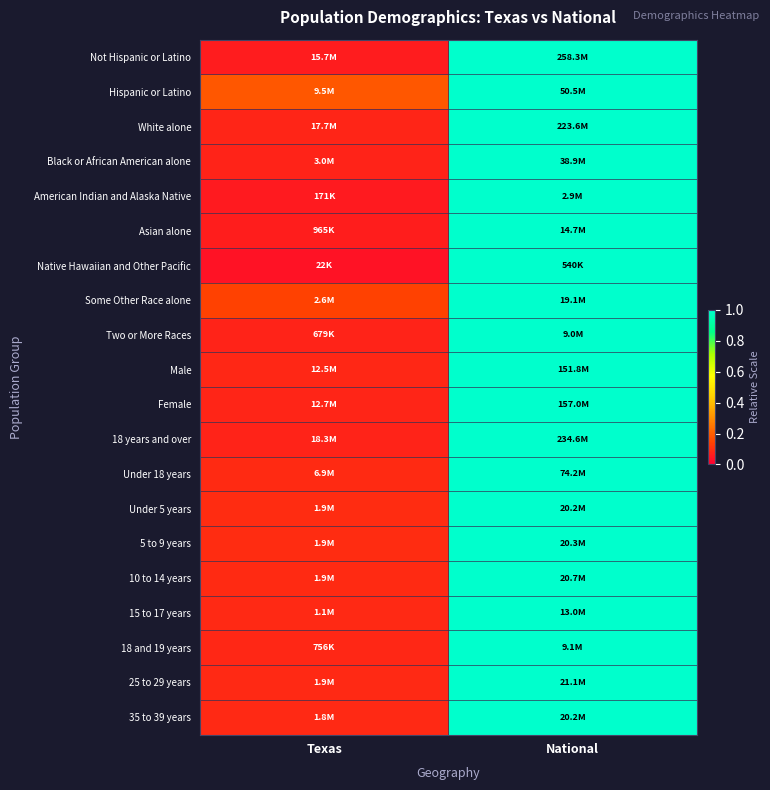

Reading left to right, transcribe all the data shown in this chart.

Not Hispanic or Latino: Texas=0.1	National=1.0
Hispanic or Latino: Texas=0.2	National=1.0
White alone: Texas=0.1	National=1.0
Black or African American alone: Texas=0.1	National=1.0
American Indian and Alaska Native: Texas=0.1	National=1.0
Asian alone: Texas=0.1	National=1.0
Native Hawaiian and Other Pacific: Texas=0.0	National=1.0
Some Other Race alone: Texas=0.1	National=1.0
Two or More Races: Texas=0.1	National=1.0
Male: Texas=0.1	National=1.0
Female: Texas=0.1	National=1.0
18 years and over: Texas=0.1	National=1.0
Under 18 years: Texas=0.1	National=1.0
Under 5 years: Texas=0.1	National=1.0
5 to 9 years: Texas=0.1	National=1.0
10 to 14 years: Texas=0.1	National=1.0
15 to 17 years: Texas=0.1	National=1.0
18 and 19 years: Texas=0.1	National=1.0
25 to 29 years: Texas=0.1	National=1.0
35 to 39 years: Texas=0.1	National=1.0